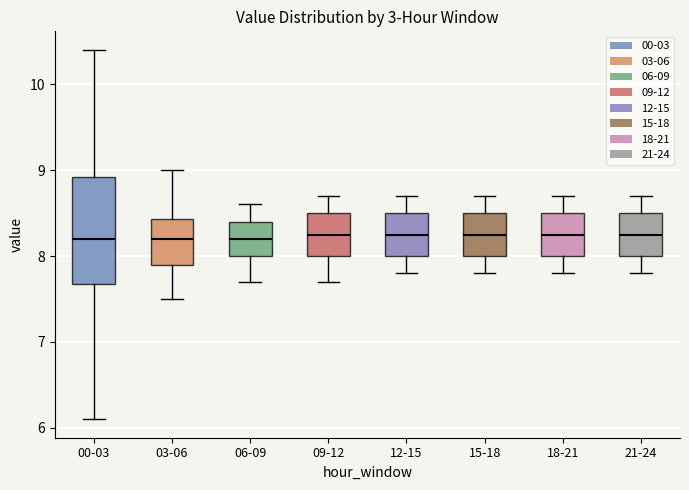

Reading left to right, transcribe this box plot: for each box, give where its median line is, the range the box spans, and where its two whiskers end, as read against the y-axis. The values are not printed on the chart, so give them approximately, as read against the axis.

00-03: median 8.2, box 7.7 to 8.9, whiskers 6.1 to 10.4
03-06: median 8.2, box 7.9 to 8.4, whiskers 7.5 to 9.0
06-09: median 8.2, box 8.0 to 8.4, whiskers 7.7 to 8.6
09-12: median 8.3, box 8.0 to 8.5, whiskers 7.7 to 8.7
12-15: median 8.3, box 8.0 to 8.5, whiskers 7.8 to 8.7
15-18: median 8.3, box 8.0 to 8.5, whiskers 7.8 to 8.7
18-21: median 8.3, box 8.0 to 8.5, whiskers 7.8 to 8.7
21-24: median 8.3, box 8.0 to 8.5, whiskers 7.8 to 8.7